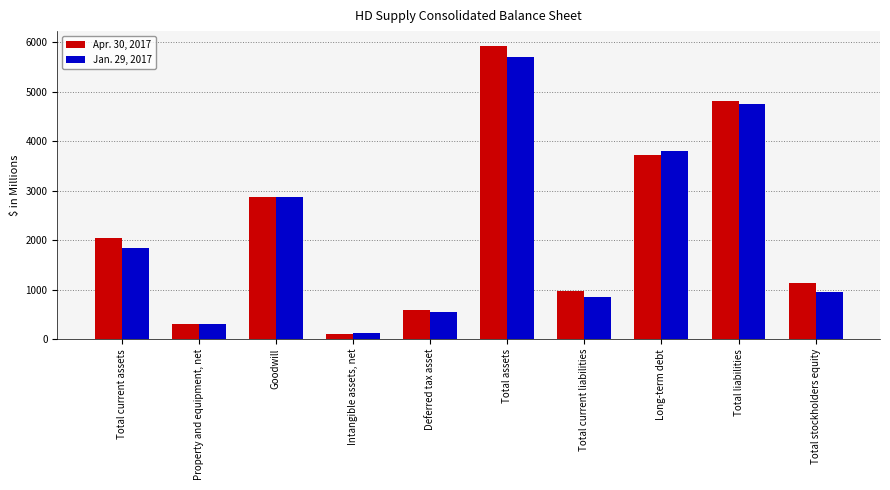

How many groups of bars are there?

10